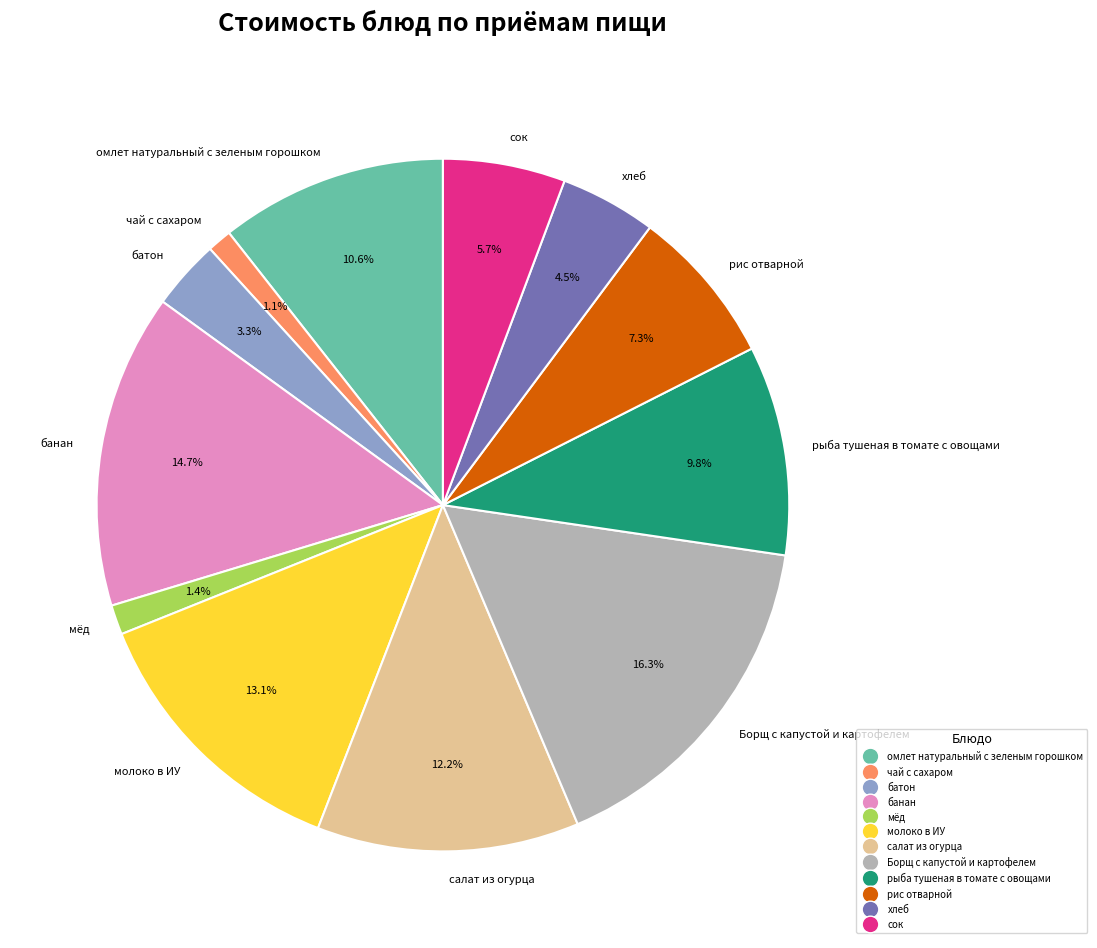

Is the sum of хлеб and банан greater than half?

No